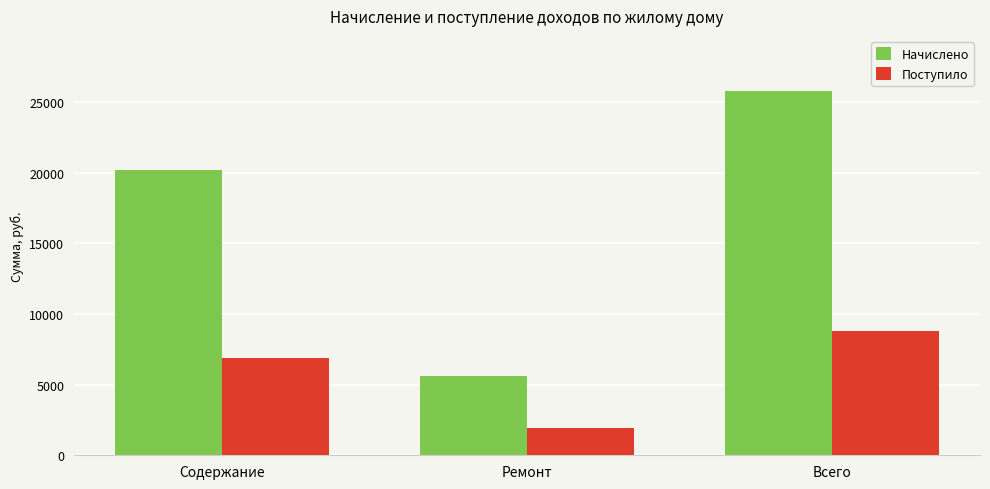

At which label is Начислено closest to 15705?

Содержание